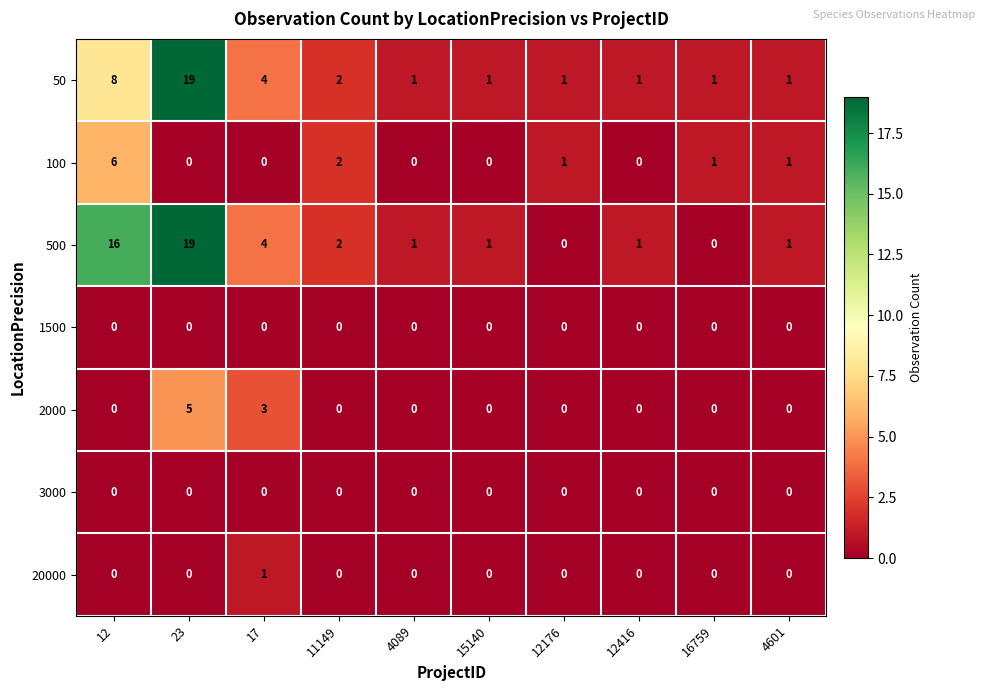

What is the approximate value of 50 at 12, to the nearest 10?

10